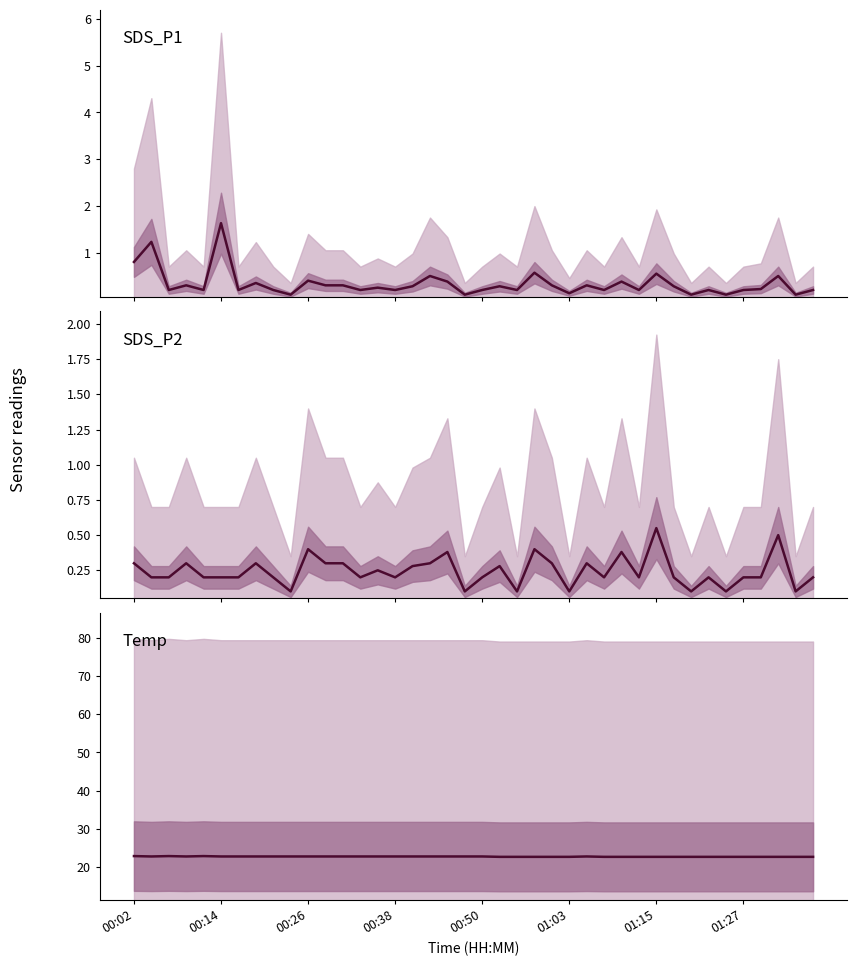

Is it true that Temp equals 33.5 at 00:02?

False